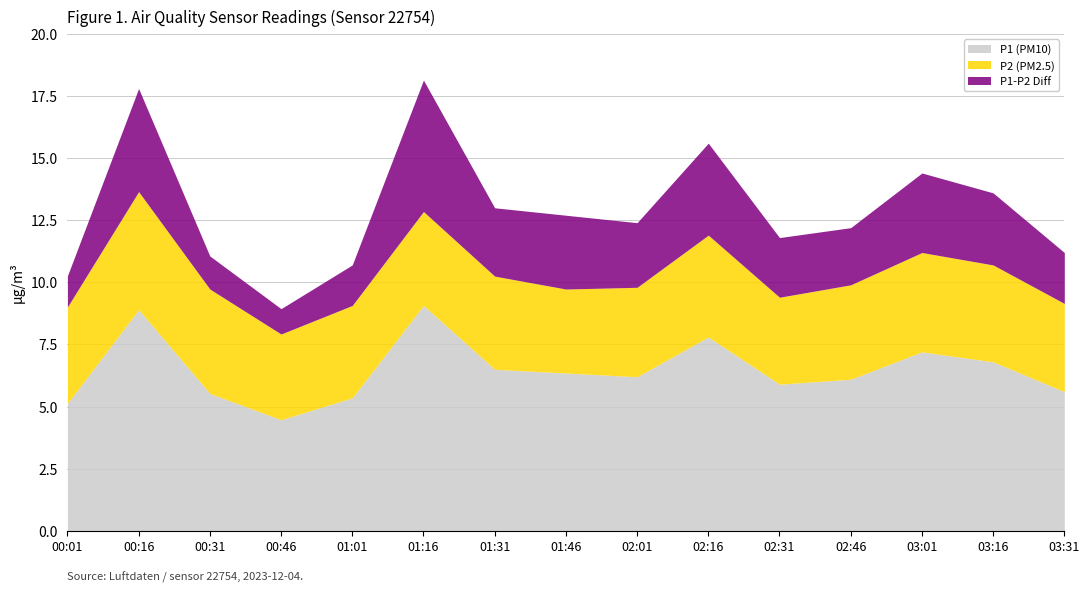

What is the difference between the P1-P2 Diff values at 02:31 and 01:01?

0.8